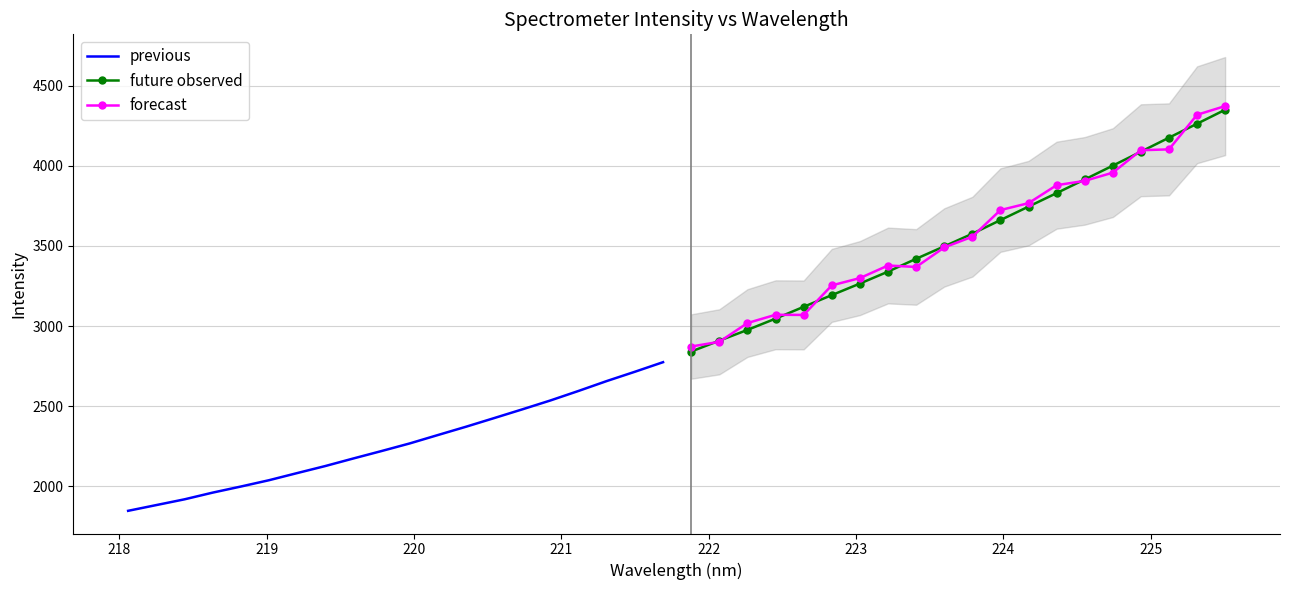

At how many categories does at least one series exceed 2139?

20